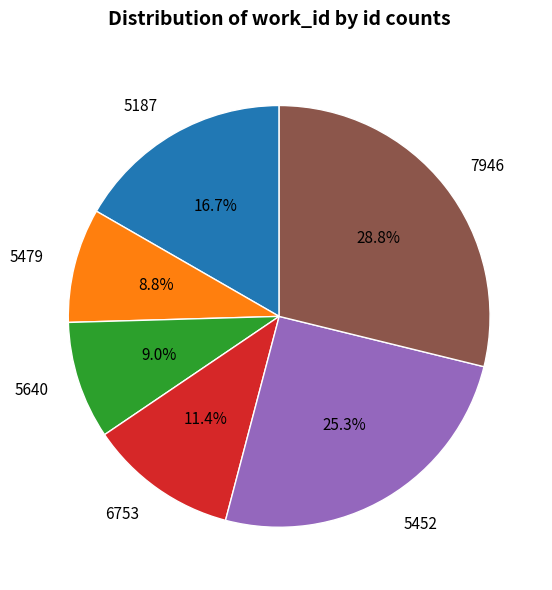

Which category has the biggest portion of the pie?

7946